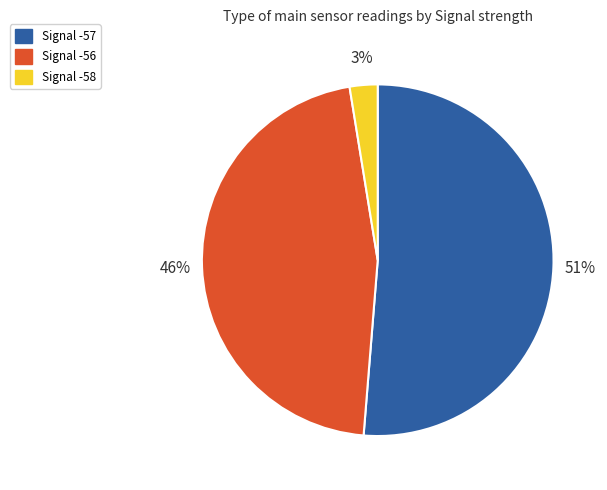

Does any single category account for the majority?

Yes